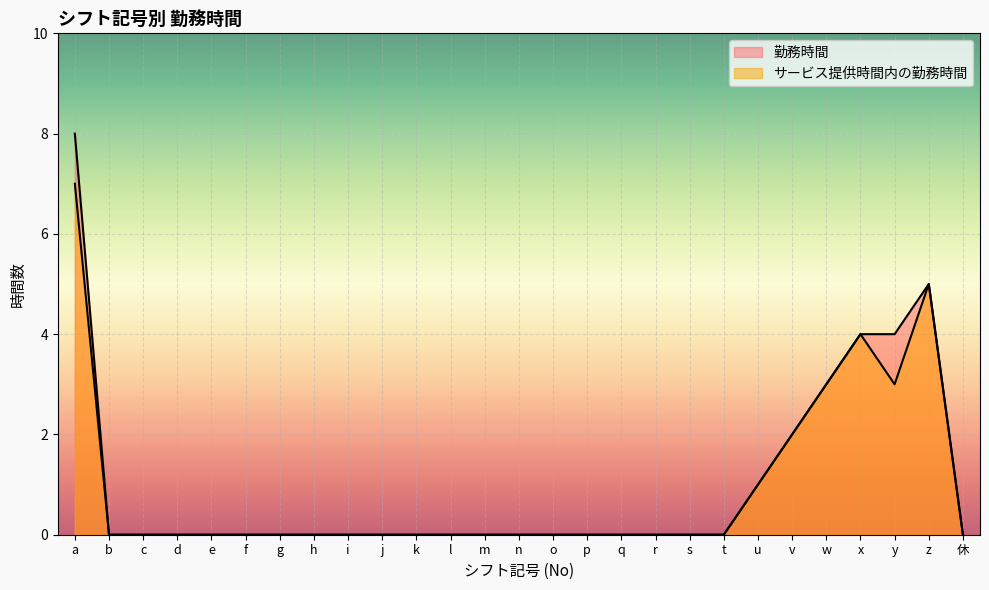

Is the value of サービス提供時間内の勤務時間 at i greater than the value of 勤務時間 at d?

No